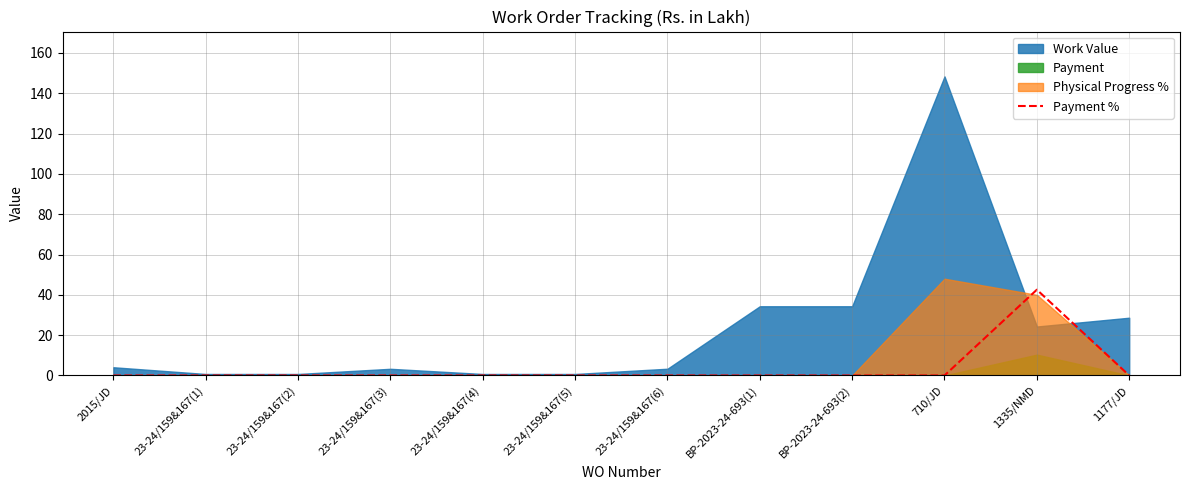

Reading right to left, list all the values displayed in this chart.

1177/JD=0.0	1335/NMD=42.5	710/JD=0.0	BP-2023-24-693(2)=0.0	BP-2023-24-693(1)=0.0	23-24/159&167(6)=0.0	23-24/159&167(5)=0.0	23-24/159&167(4)=0.0	23-24/159&167(3)=0.0	23-24/159&167(2)=0.0	23-24/159&167(1)=0.0	2015/JD=0.0